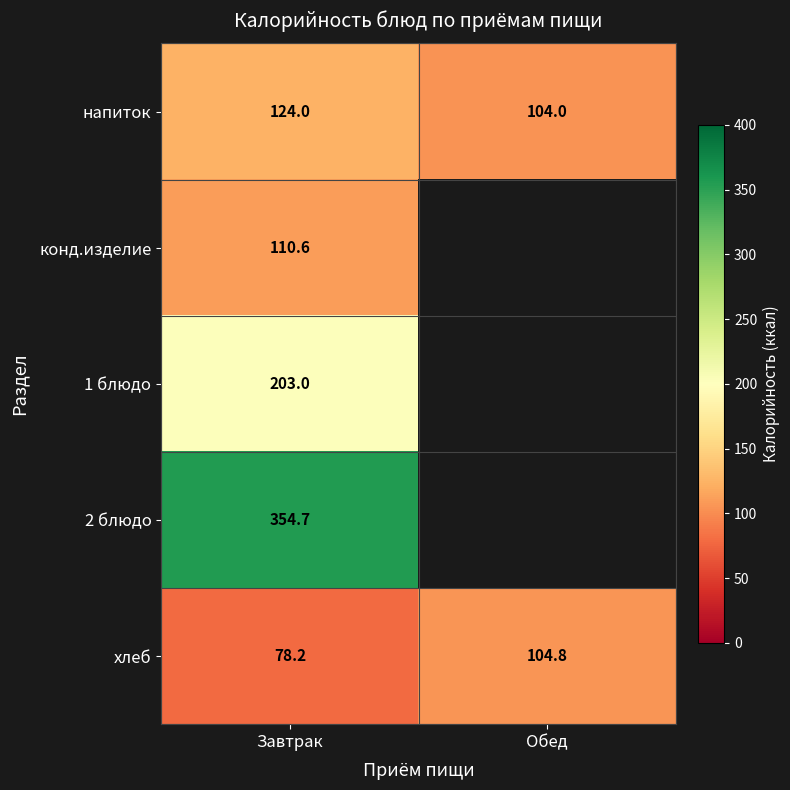

How many values in the хлеб series exceed 104?

1